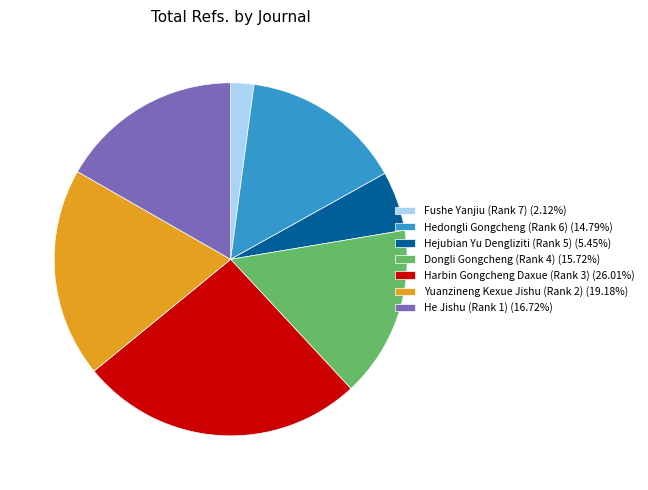

Does any single category account for the majority?

No